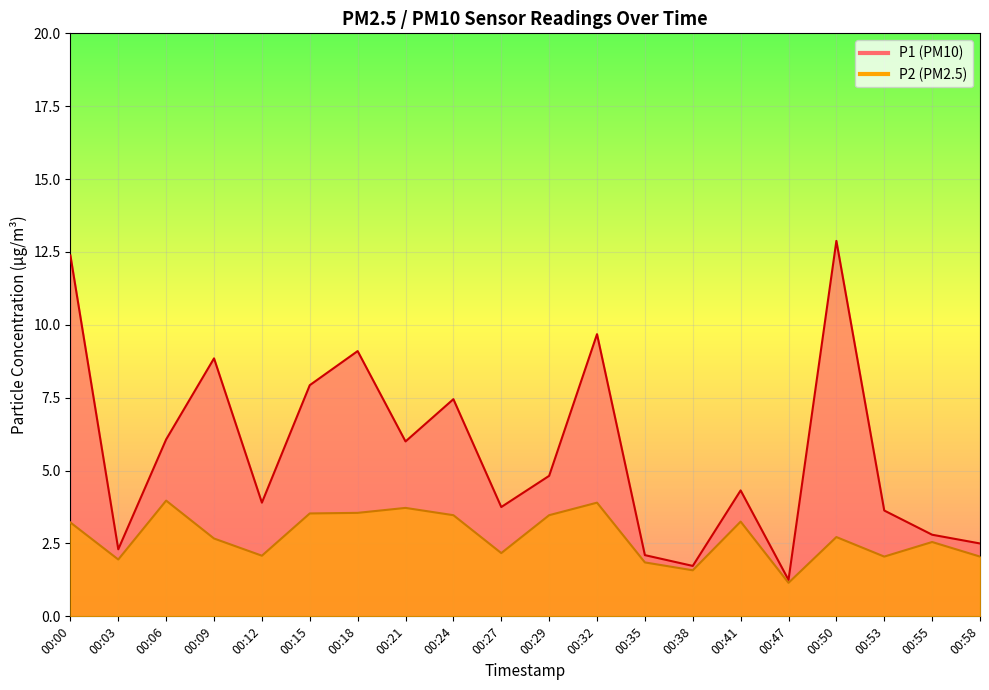

True or false: P1 has a value of 1.7 at 00:38.

True